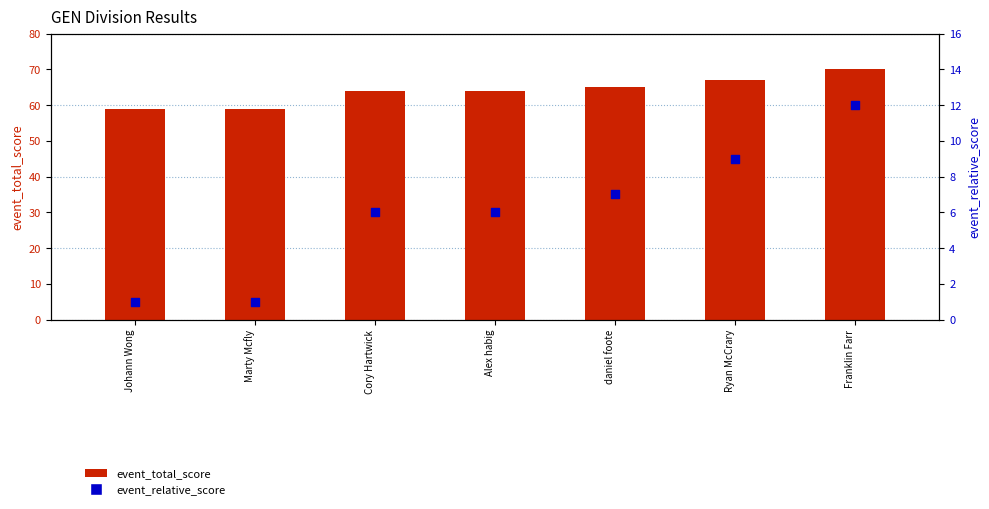

Which series contains the lowest Y value?

event_relative_score